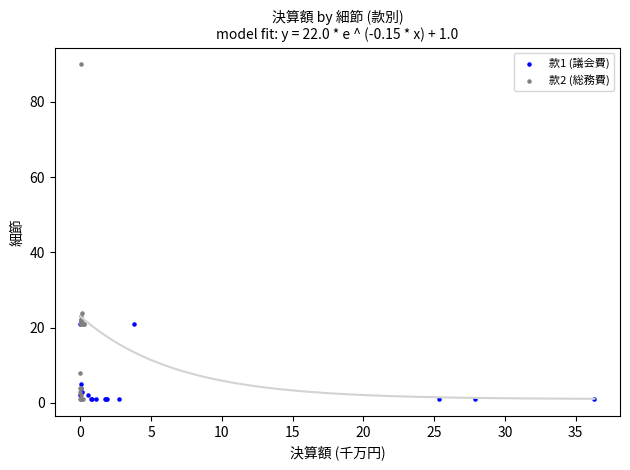

Which series has the largest Y range (max minus min)?

款2 (総務費)